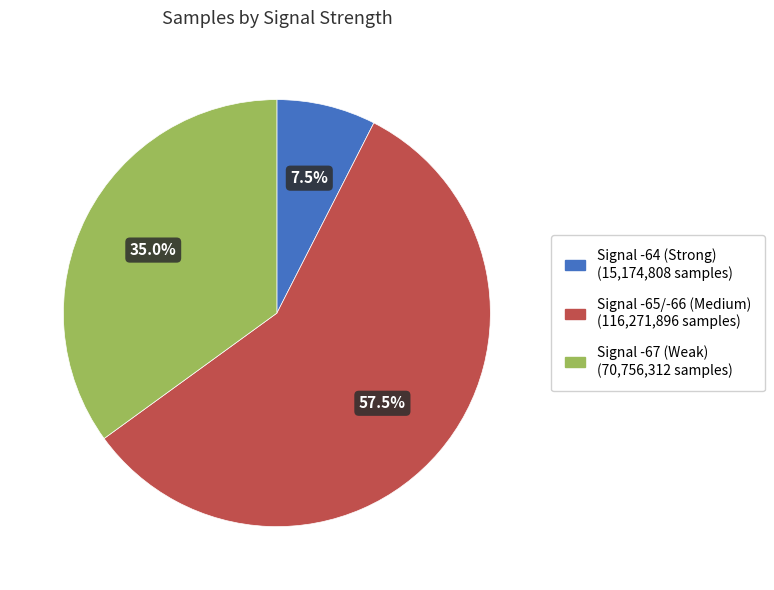

Does any single category account for the majority?

Yes